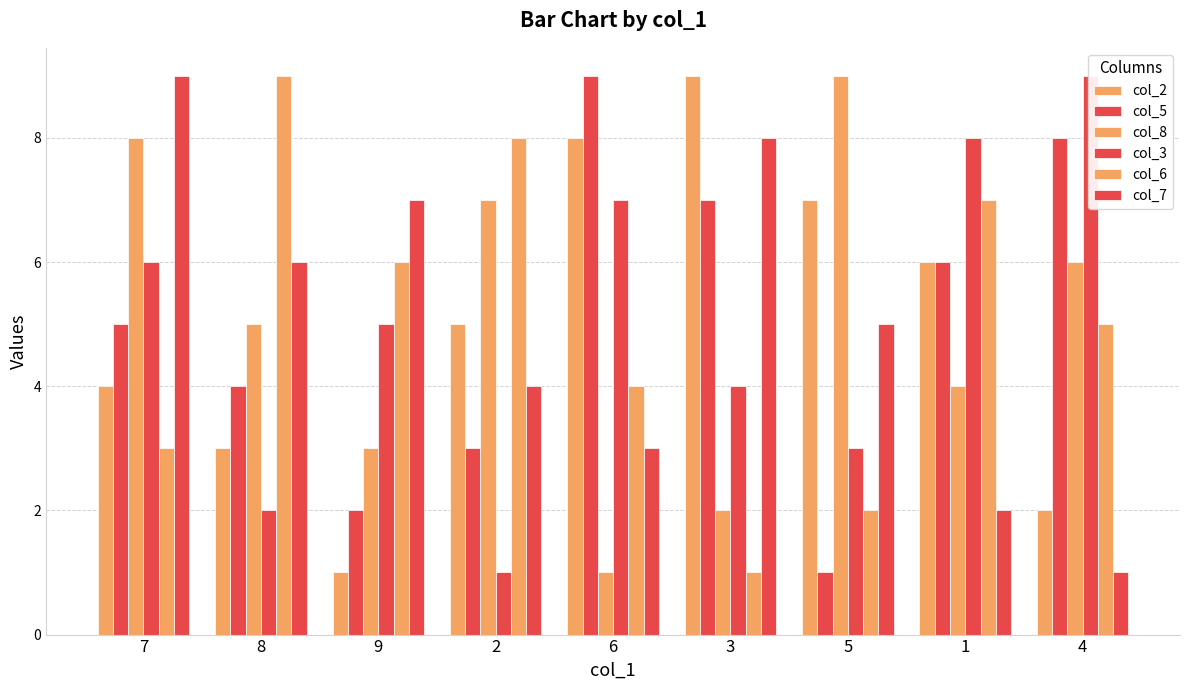

Does the chart contain any negative values?

No